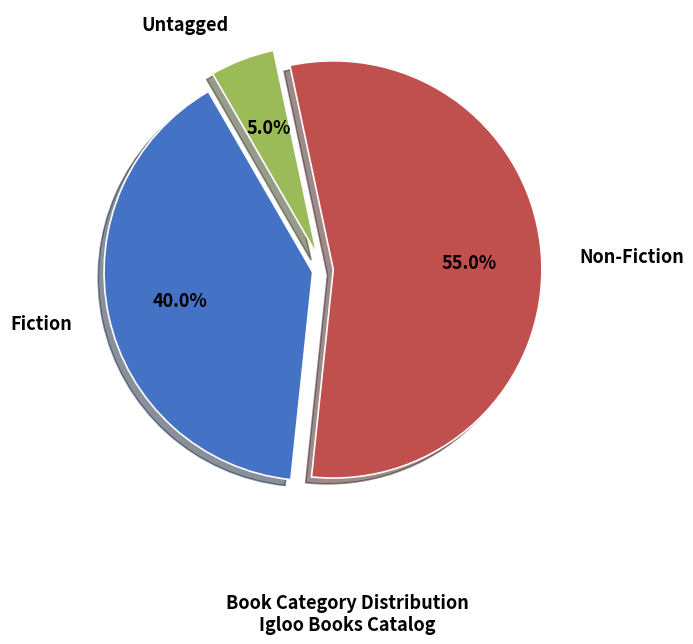

Rank the categories by value from highest to lowest.

Non-Fiction, Fiction, Untagged